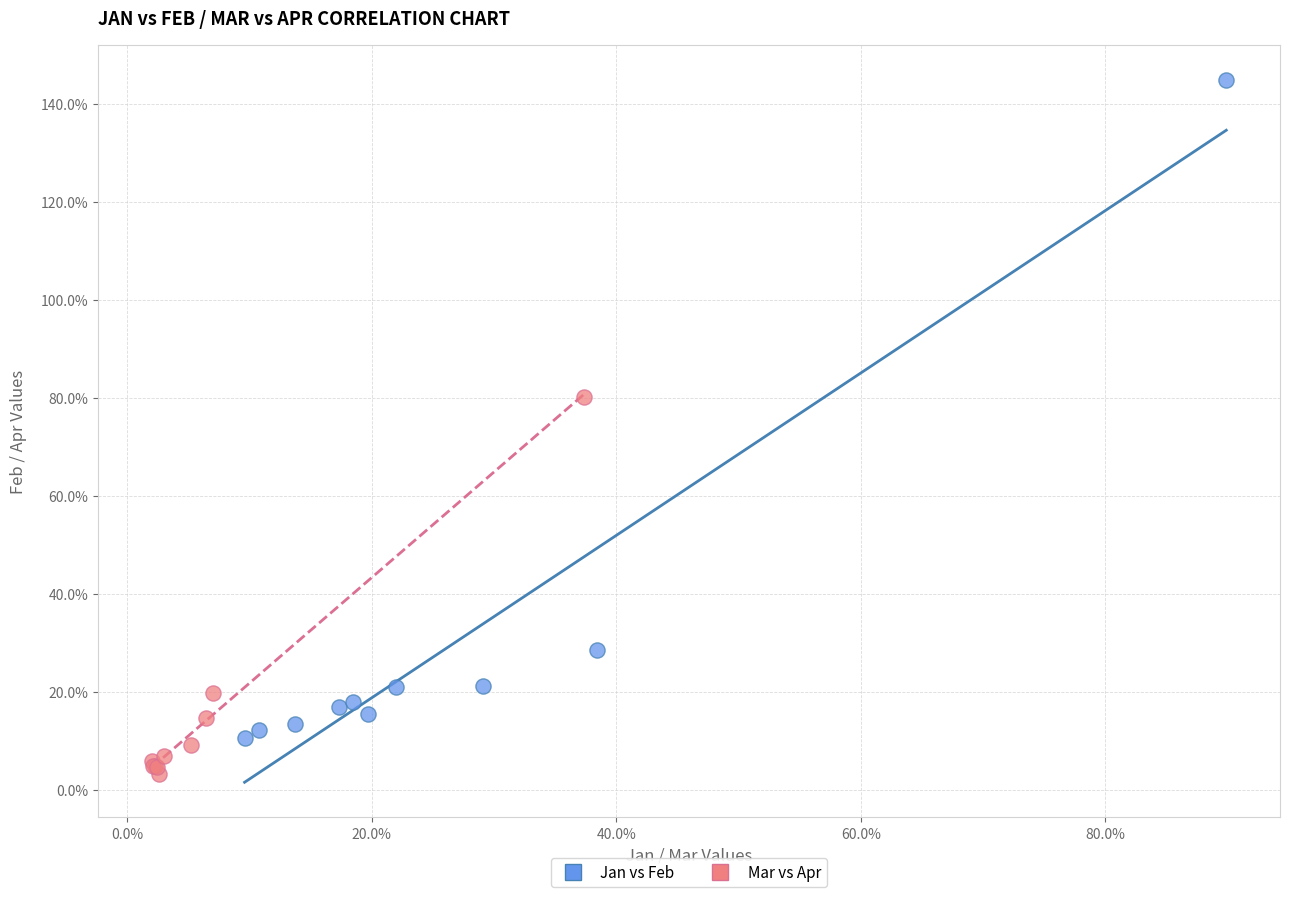

What are all the series names shown in the legend?

Jan vs Feb, Mar vs Apr